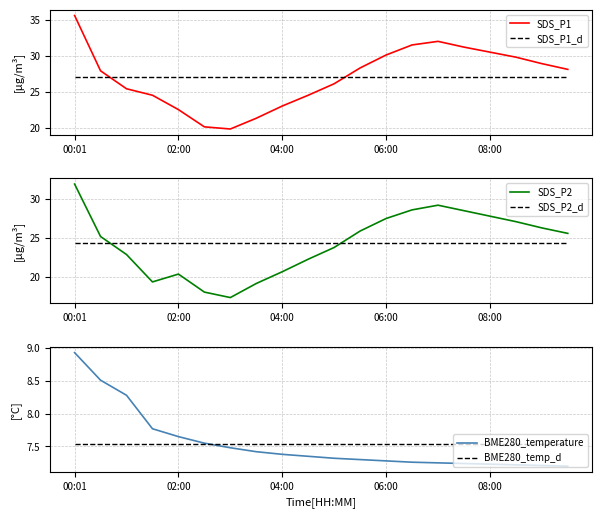

Does the chart display data point markers on the line(s)?

No